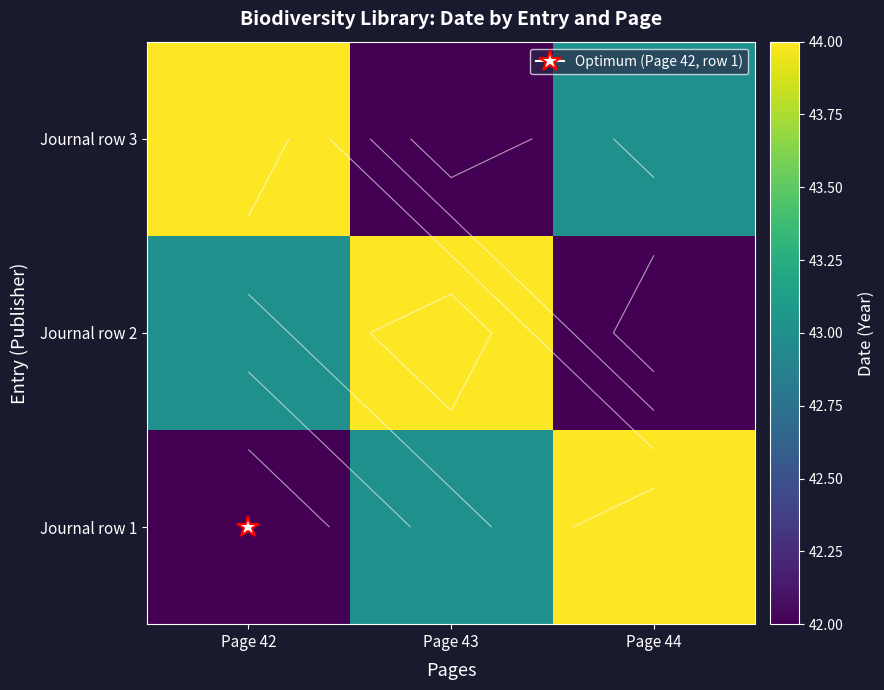

Is the value of Journal row 3 at Page 43 greater than the value of Journal row 2 at Page 44?

No